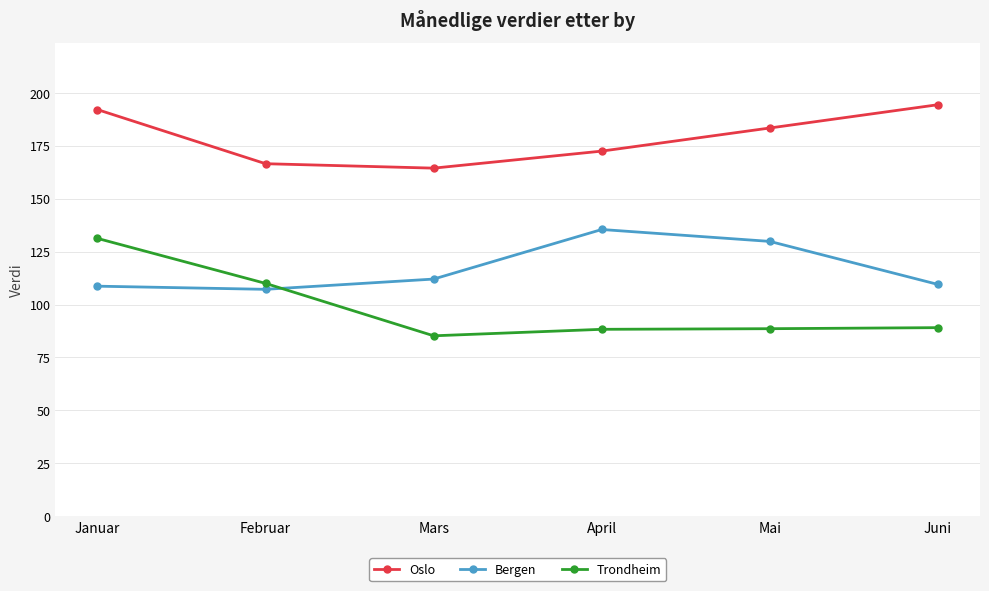

Which series has the widest spread of values?

Trondheim